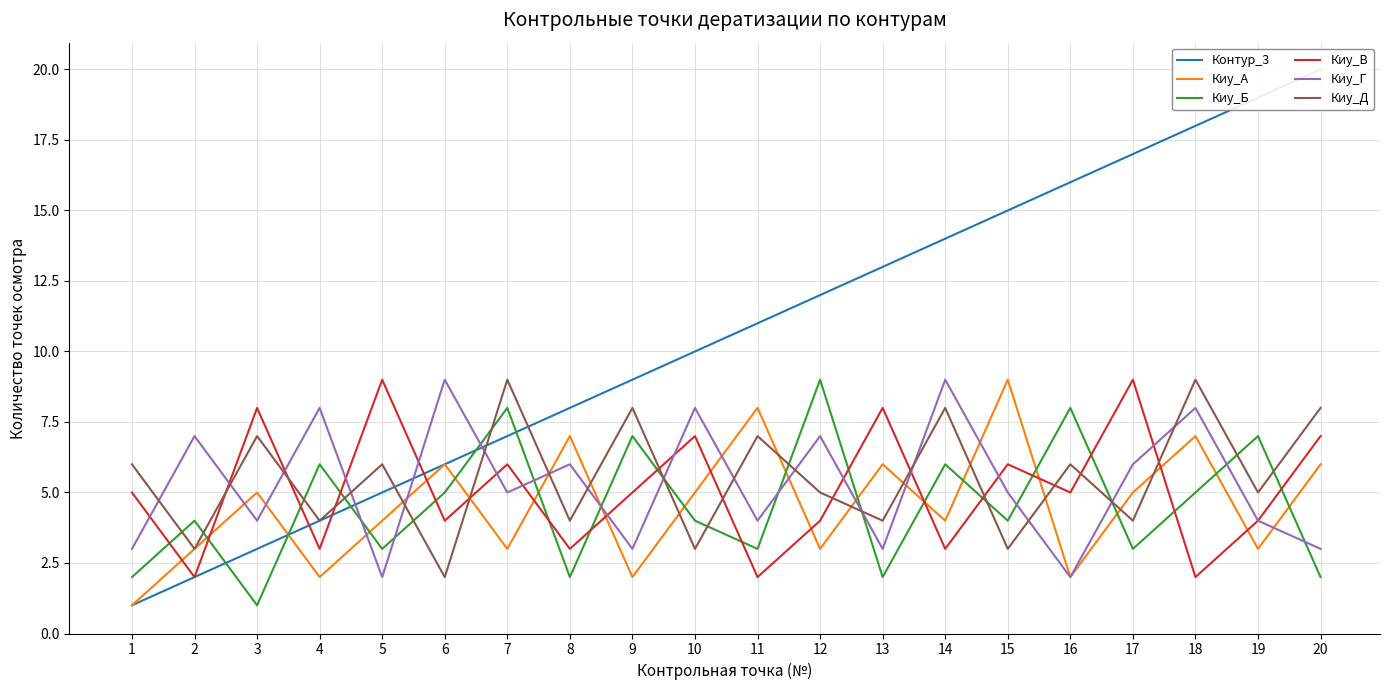

Rank the categories by Киу_Б value from lowest to highest.

3, 1, 8, 13, 20, 5, 11, 17, 2, 10, 15, 6, 18, 4, 14, 9, 19, 7, 16, 12